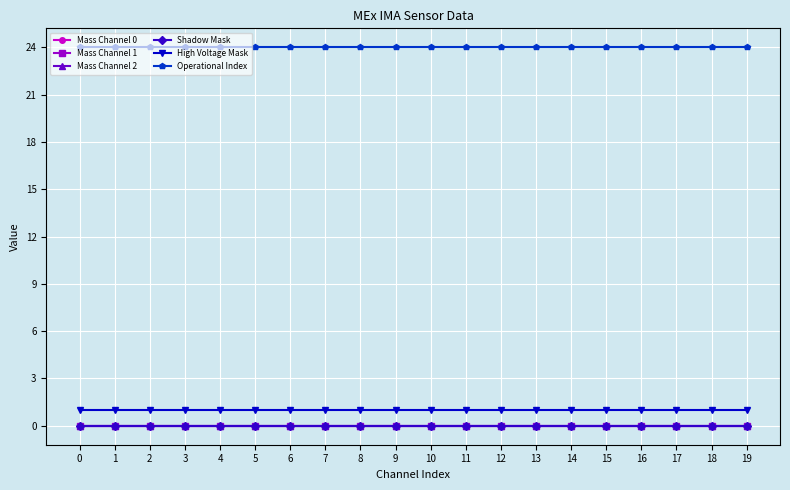

Reading left to right, extract all data points from this chart.

Mass Channel 0: 0=0	1=0	2=0	3=0	4=0	5=0	6=0	7=0	8=0	9=0	10=0	11=0	12=0	13=0	14=0	15=0	16=0	17=0	18=0	19=0
Mass Channel 1: 0=0	1=0	2=0	3=0	4=0	5=0	6=0	7=0	8=0	9=0	10=0	11=0	12=0	13=0	14=0	15=0	16=0	17=0	18=0	19=0
Mass Channel 2: 0=0	1=0	2=0	3=0	4=0	5=0	6=0	7=0	8=0	9=0	10=0	11=0	12=0	13=0	14=0	15=0	16=0	17=0	18=0	19=0
Shadow Mask: 0=0	1=0	2=0	3=0	4=0	5=0	6=0	7=0	8=0	9=0	10=0	11=0	12=0	13=0	14=0	15=0	16=0	17=0	18=0	19=0
High Voltage Mask: 0=1	1=1	2=1	3=1	4=1	5=1	6=1	7=1	8=1	9=1	10=1	11=1	12=1	13=1	14=1	15=1	16=1	17=1	18=1	19=1
Operational Index: 0=24	1=24	2=24	3=24	4=24	5=24	6=24	7=24	8=24	9=24	10=24	11=24	12=24	13=24	14=24	15=24	16=24	17=24	18=24	19=24